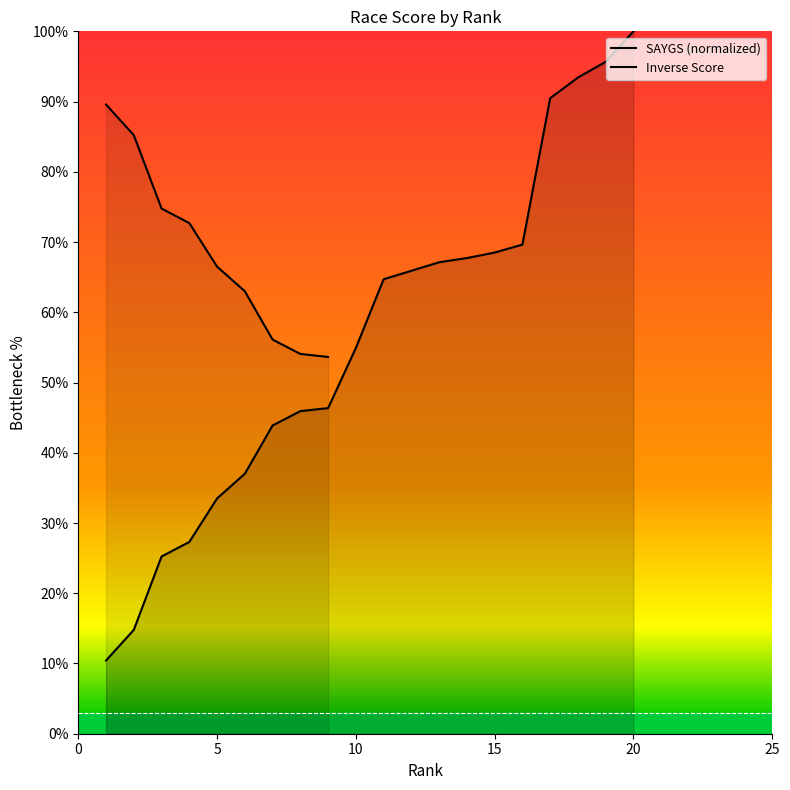

What is the minimum value shown in the chart?

10.4